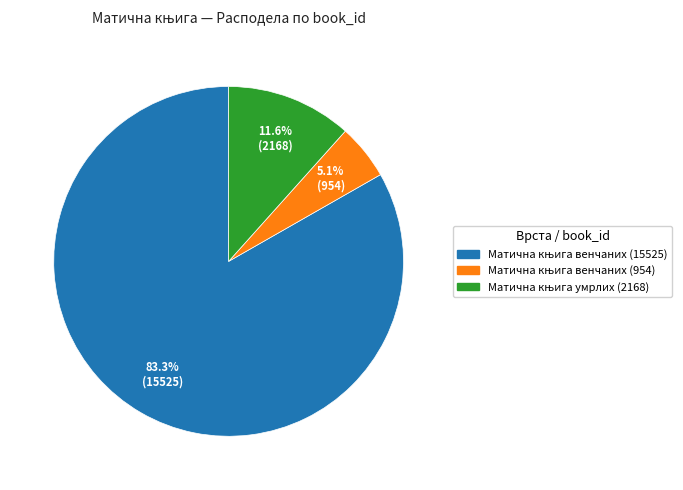

Does any single category account for the majority?

Yes